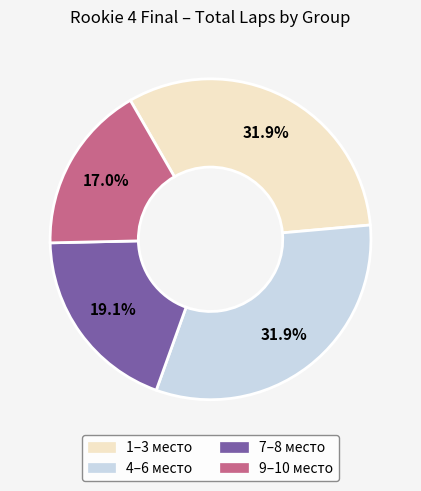

Is there any slice that represents more than half of the pie?

No